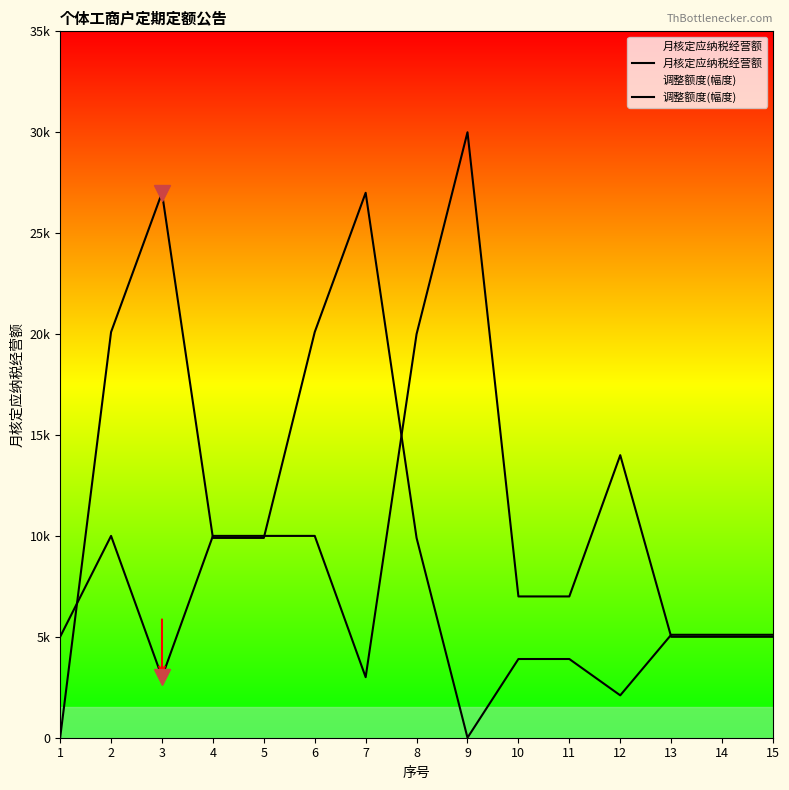

At which category does 月核定应纳税经营额 reach its first local peak?

2